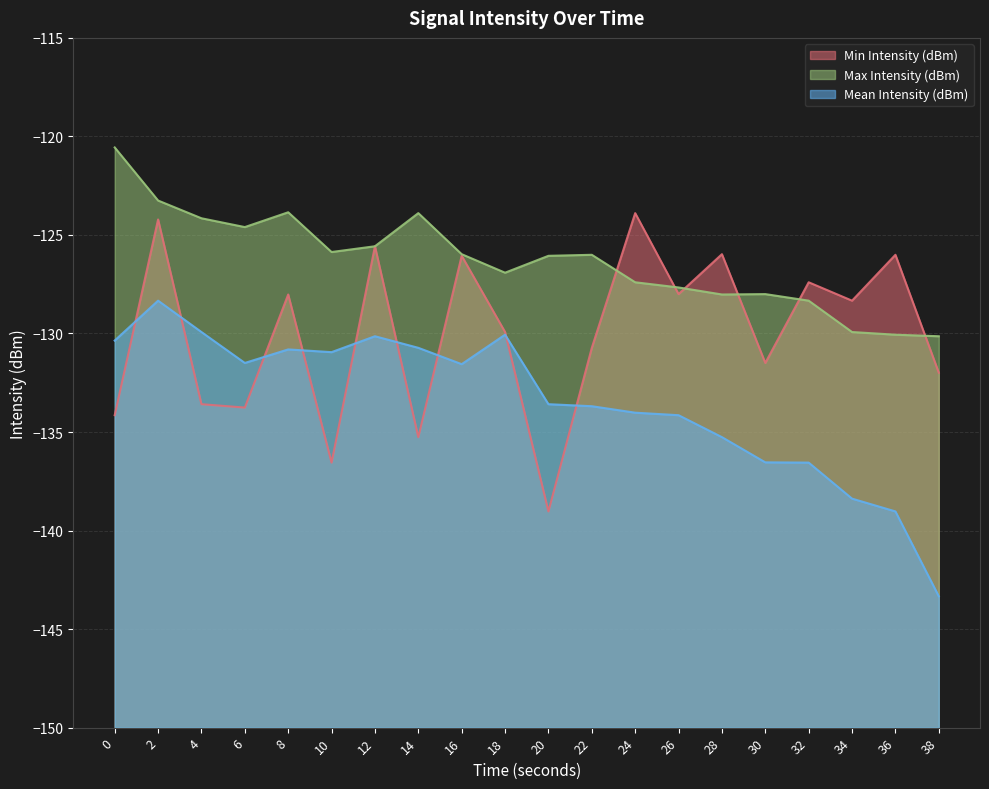

What is the approximate value of Mean Intensity (dBm) at 12?

-130.1